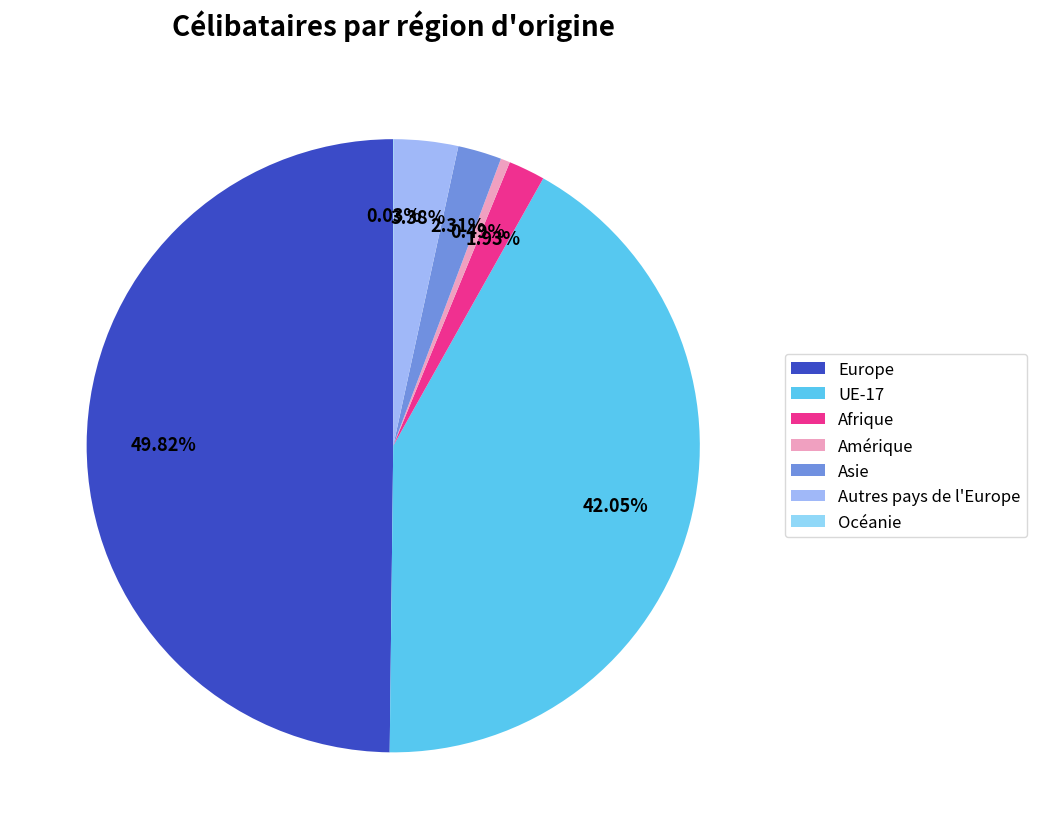

How much of the chart is everything except Asie?

97.7%